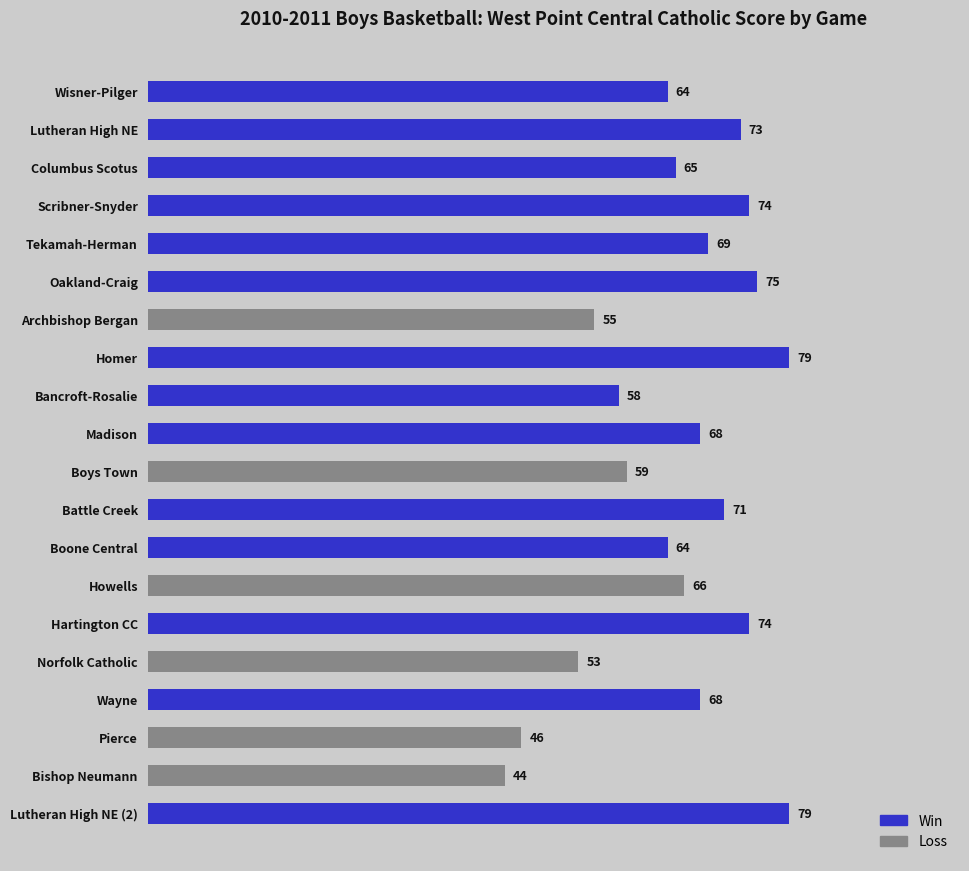

Reading top to bottom, extract all data points from this chart.

64	73	65	74	69	75	55	79	58	68	59	71	64	66	74	53	68	46	44	79